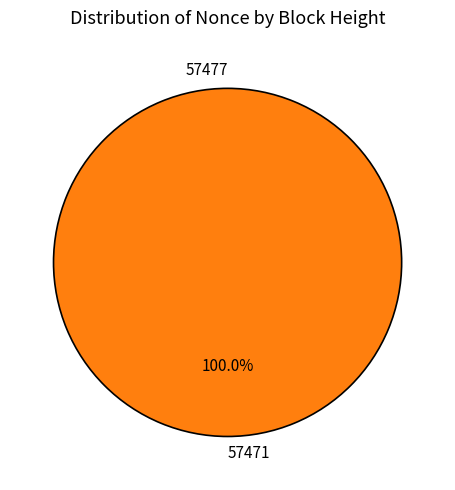

Which category accounts for the majority?

57471